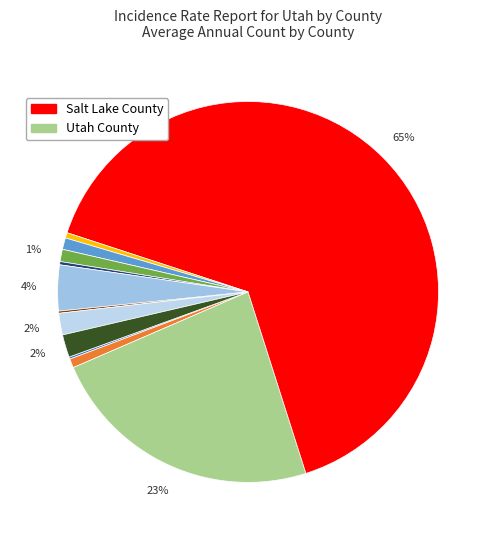

Is there a majority slice in this chart?

Yes